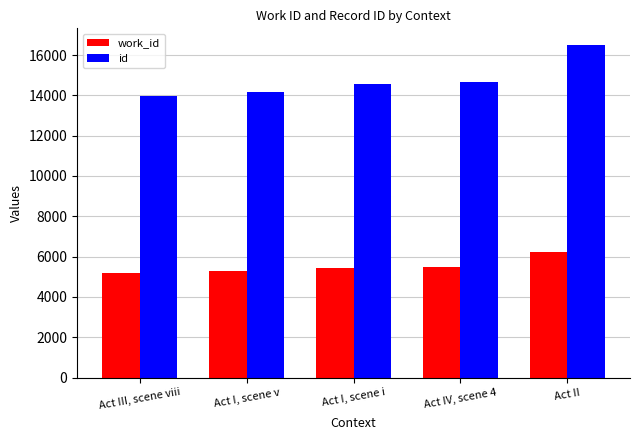

The id series shows 24276 at Act IV, scene 4. True or false?

False